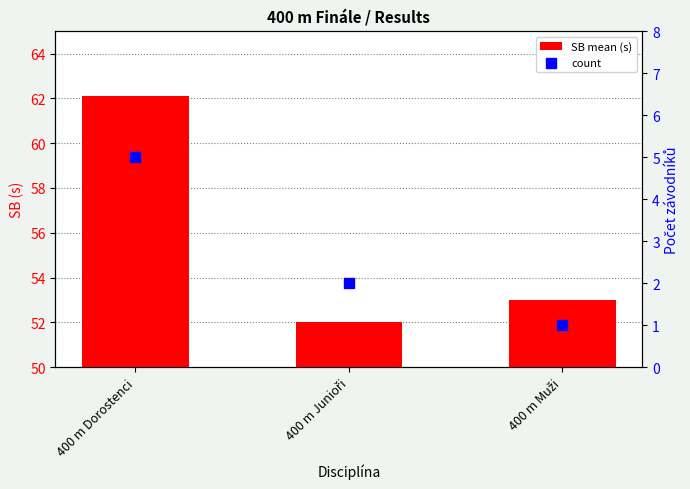

Which series reaches the maximum Y coordinate?

SB mean (s)